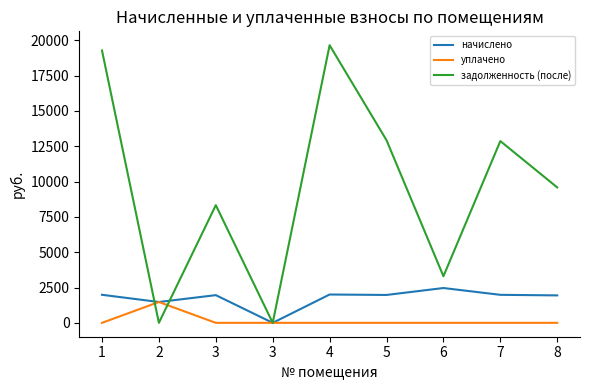

True or false: уплачено and начислено cross at least once.

False